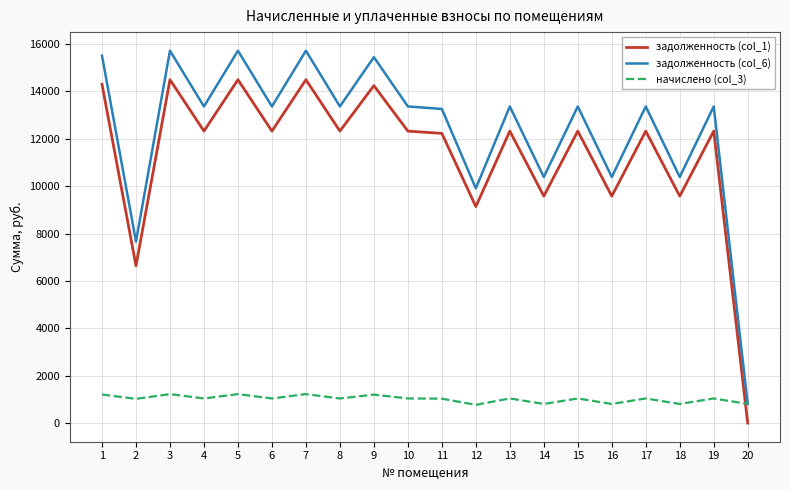

What is the difference between the second highest and minimum values in the задолженность (col_1) series?

14496.0